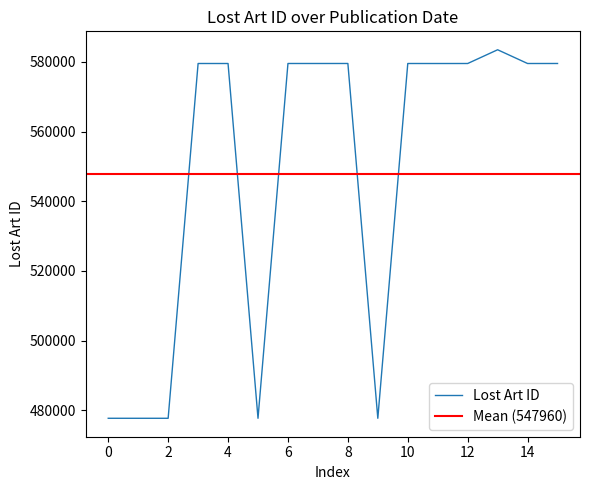

What is the maximum value for Lost Art ID?

583467